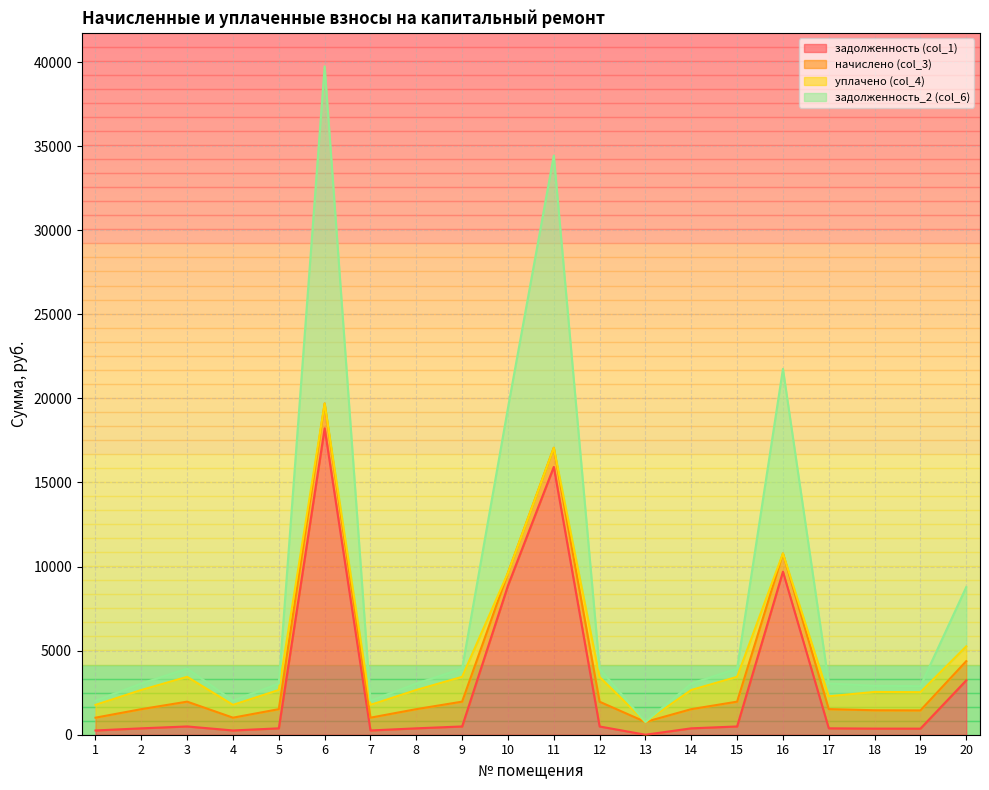

At which category is the sum across all series the highest?

6